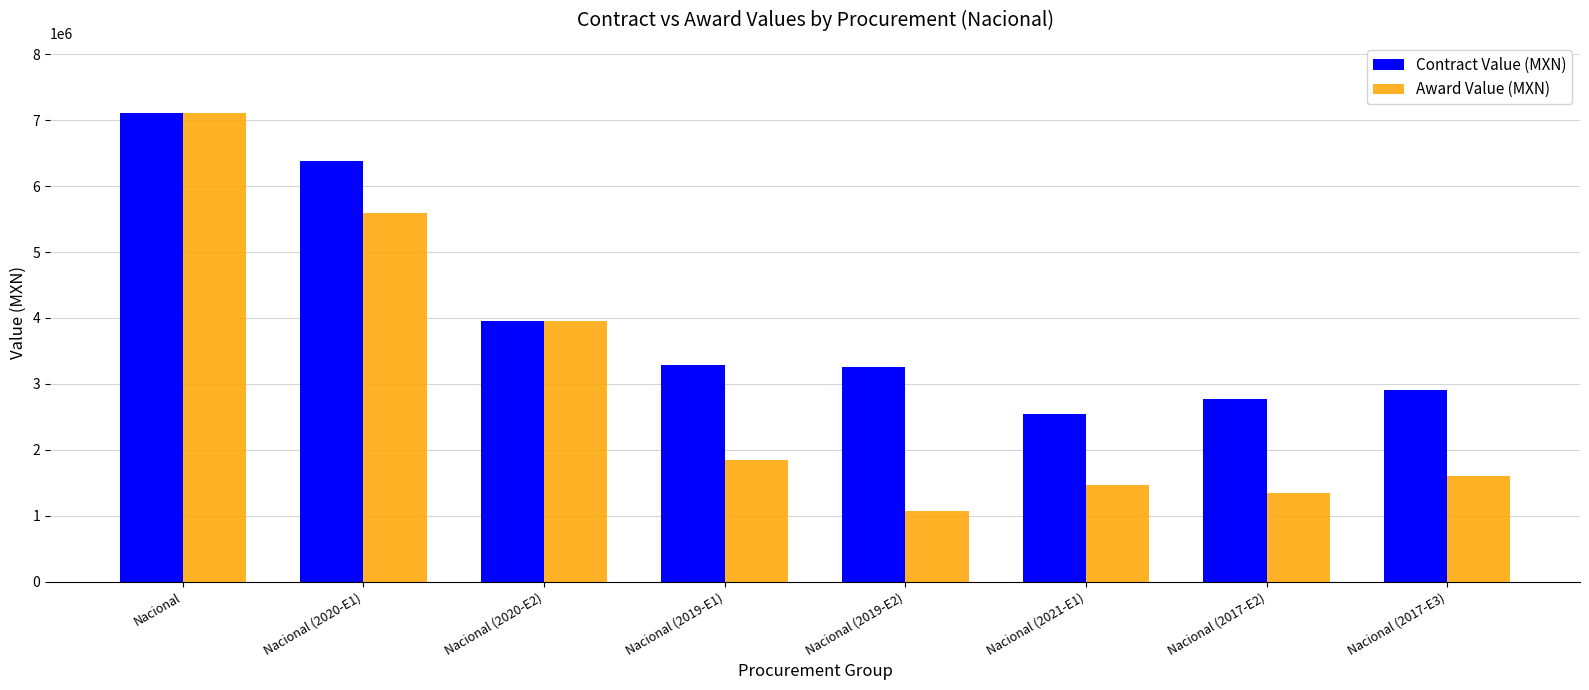

At Nacional (2021-E1), list the series in order from smallest to largest.

Award Value (MXN), Contract Value (MXN)